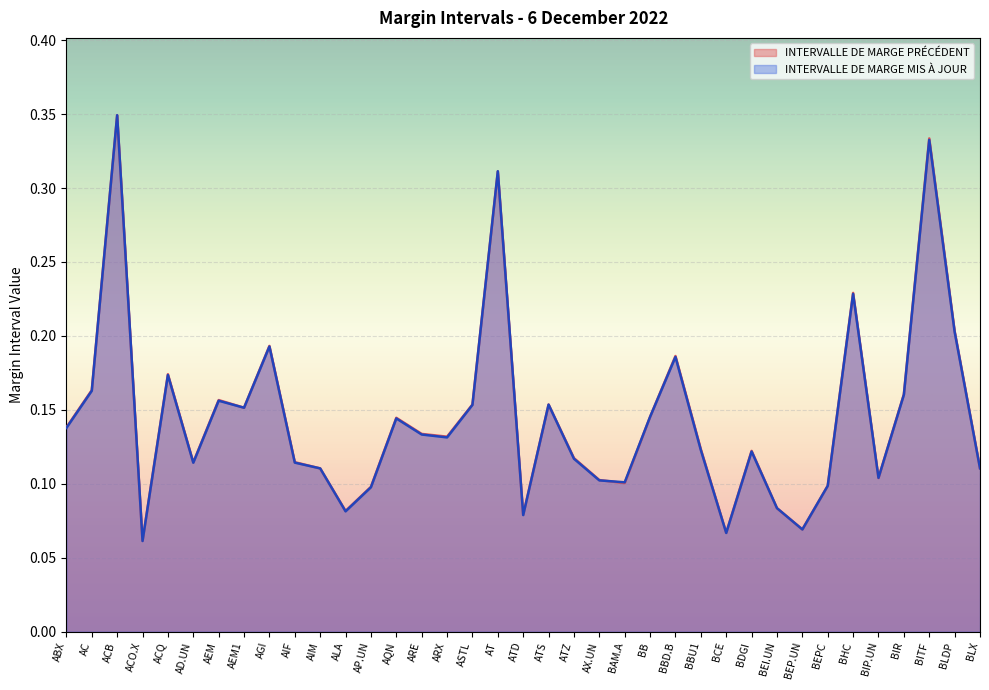

True or false: INTERVALLE DE MARGE PRÉCÉDENT and INTERVALLE DE MARGE MIS À JOUR intersect in this chart.

True